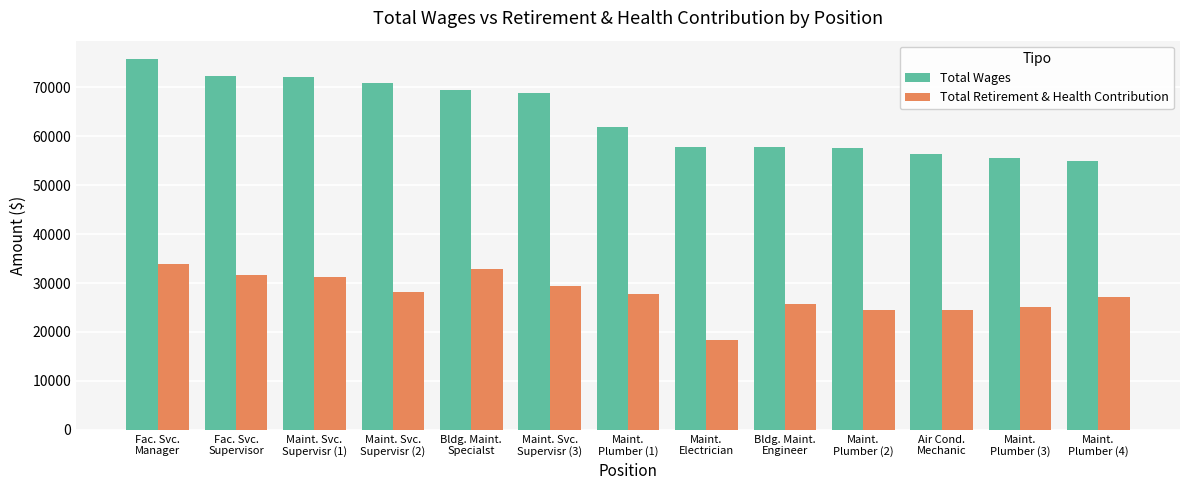

The Total Wages series shows 16176 at Bldg. Maint.
Engineer. True or false?

False